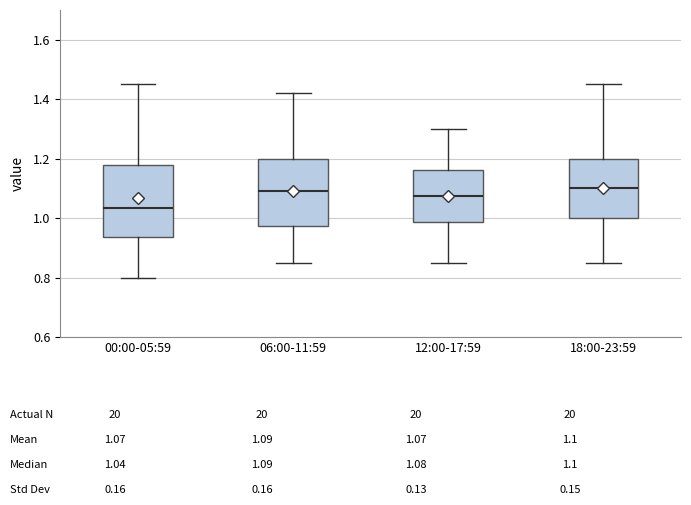

Reading left to right, transcribe this box plot: for each box, give where its median line is, the range the box spans, and where its two whiskers end, as read against the y-axis. The values are not printed on the chart, so give them approximately, as read against the axis.

00:00-05:59: median 1.04, box 0.94 to 1.18, whiskers 0.80 to 1.46
06:00-11:59: median 1.10, box 0.98 to 1.20, whiskers 0.86 to 1.42
12:00-17:59: median 1.08, box 0.98 to 1.16, whiskers 0.86 to 1.30
18:00-23:59: median 1.10, box 1.00 to 1.20, whiskers 0.86 to 1.46